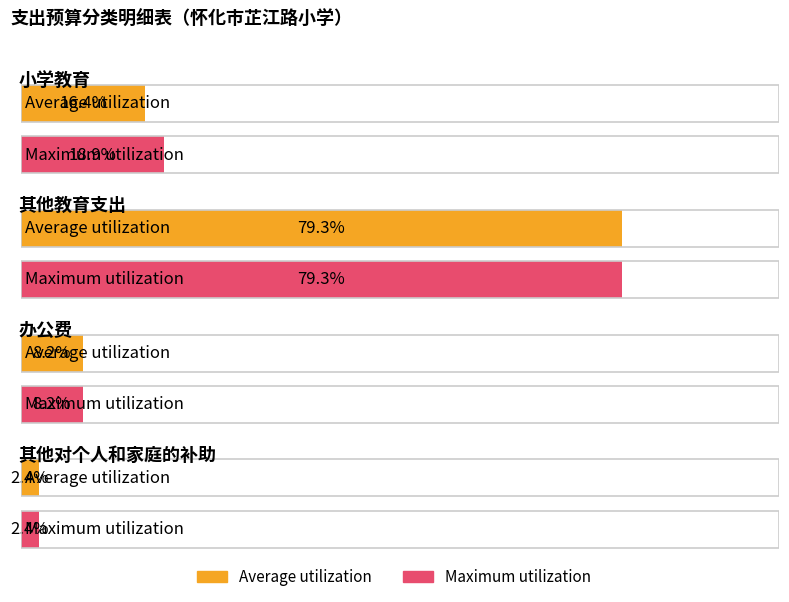

What is the label of the 1st bar from the right?

其他对个人和家庭的补助